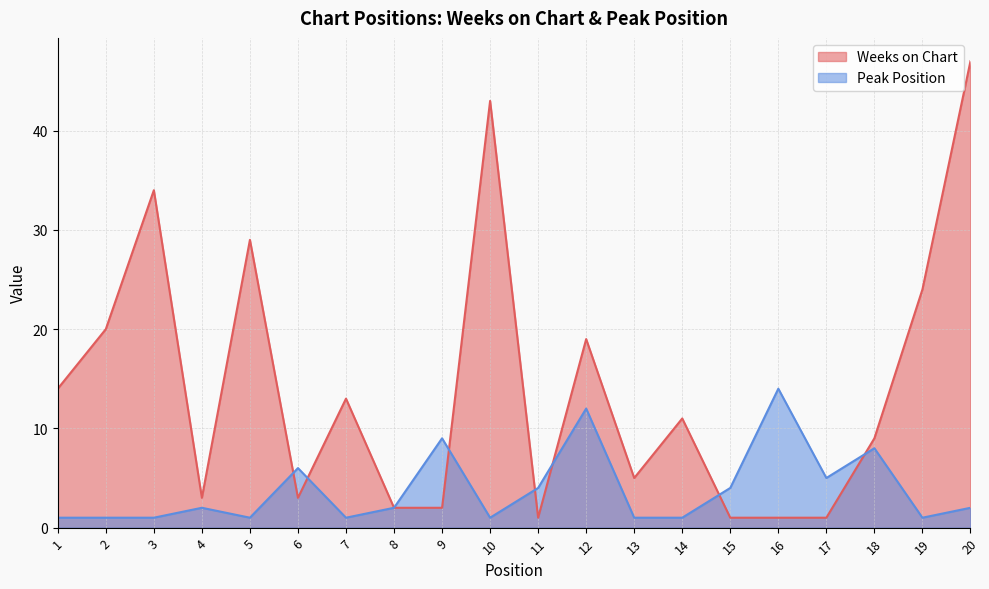

Reading left to right, transcribe all the data shown in this chart.

Weeks on Chart: 14	20	34	3	29	3	13	2	2	43	1	19	5	11	1	1	1	9	24	47
Peak Position: 1	1	1	2	1	6	1	2	9	1	4	12	1	1	4	14	5	8	1	2